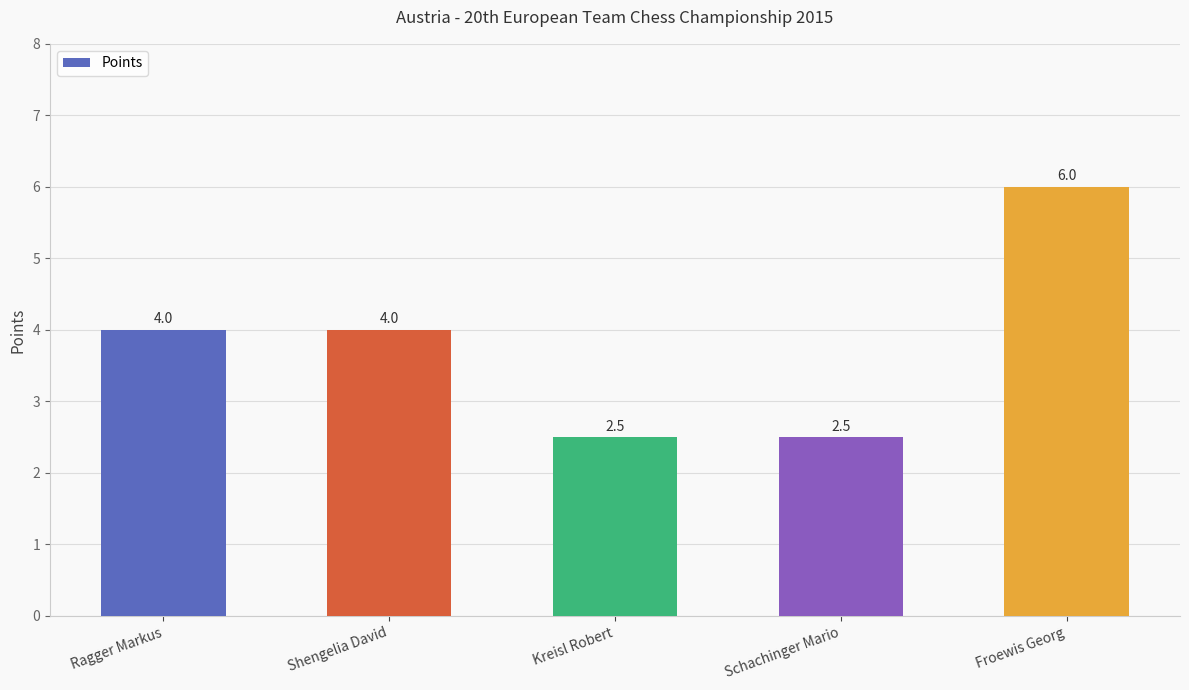

Reading left to right, list all the values displayed in this chart.

4.0	4.0	2.5	2.5	6.0